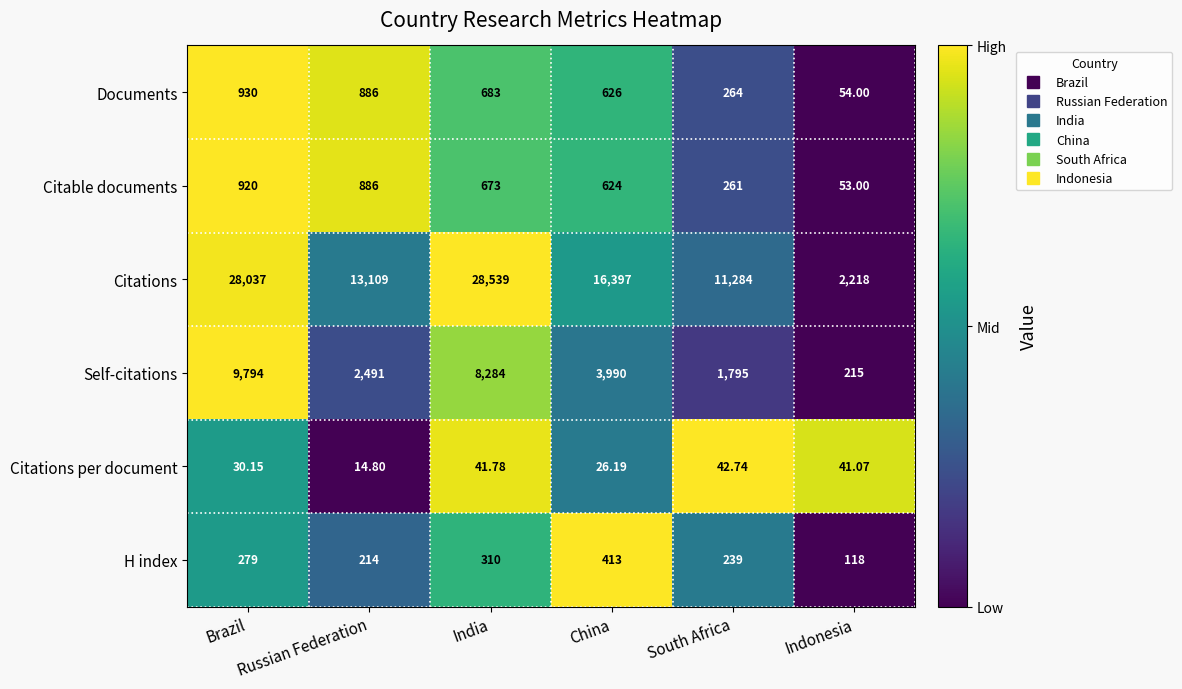

At which label is Citable documents closest to 486?

China